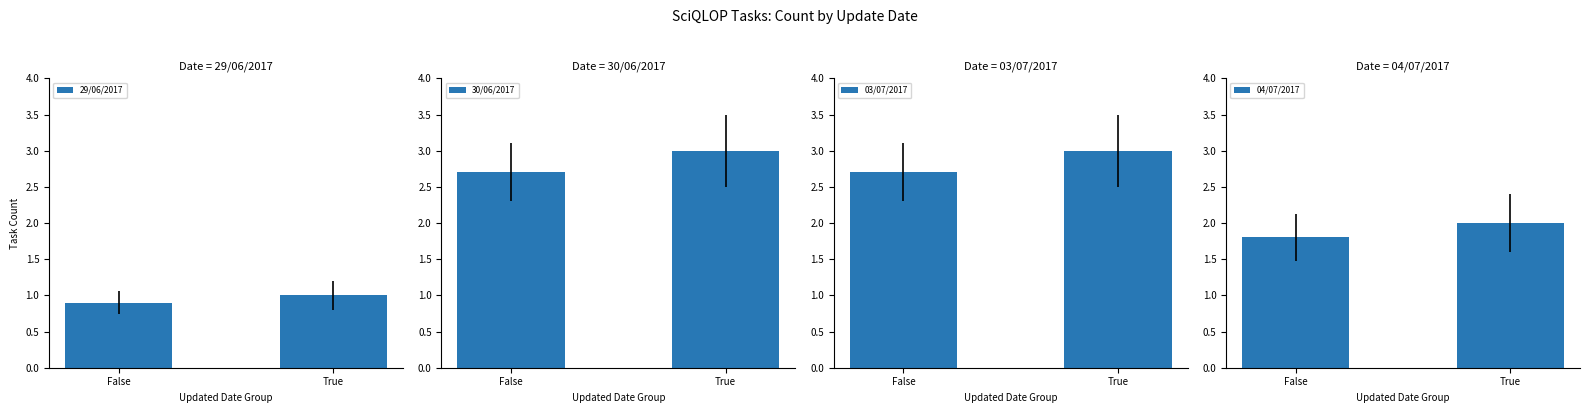

Reading left to right, extract all data points from this chart.

29/06/2017: False=0.9	True=1.0
30/06/2017: False=2.7	True=3.0
03/07/2017: False=2.7	True=3.0
04/07/2017: False=1.8	True=2.0